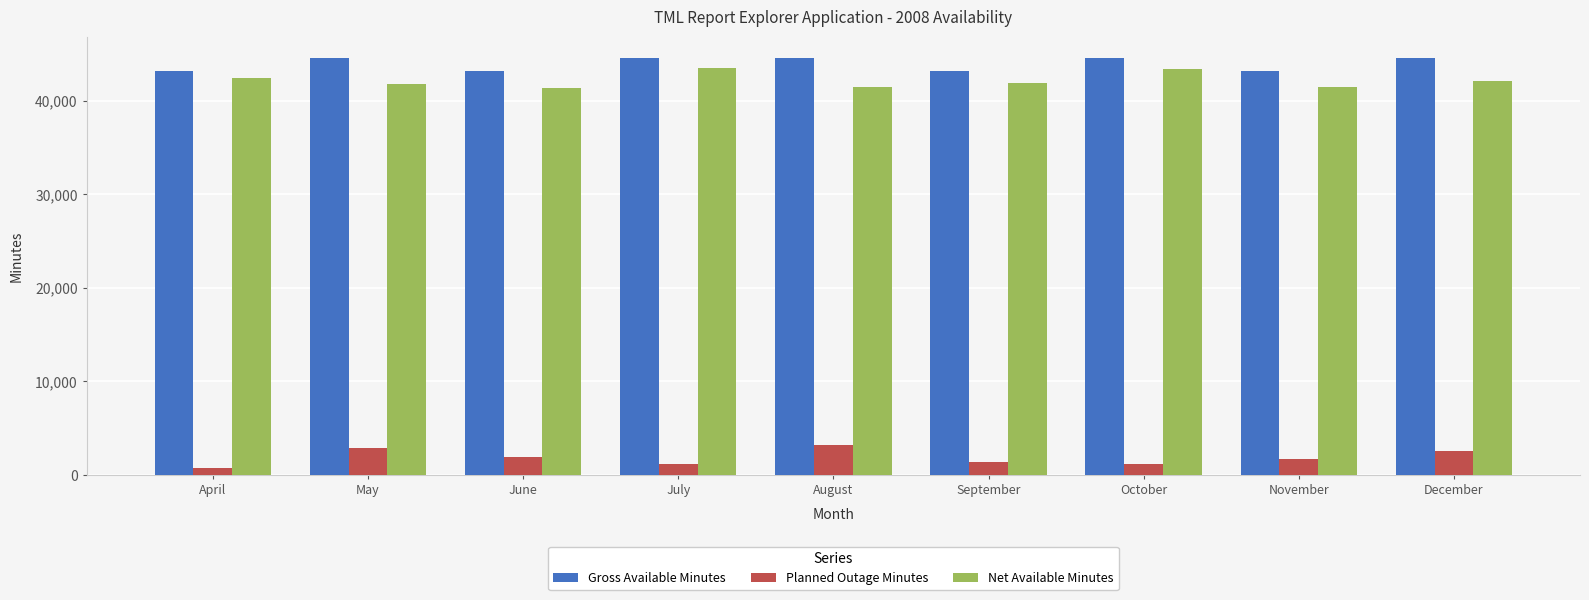

What is the total value across all series at August?

89280